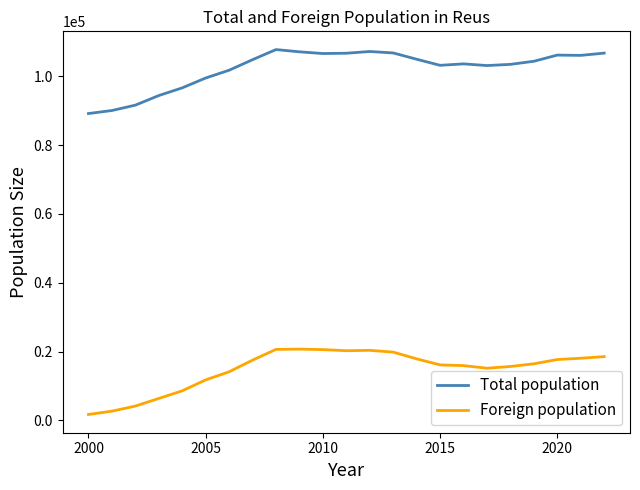

True or false: Foreign population and Total population cross at least once.

False